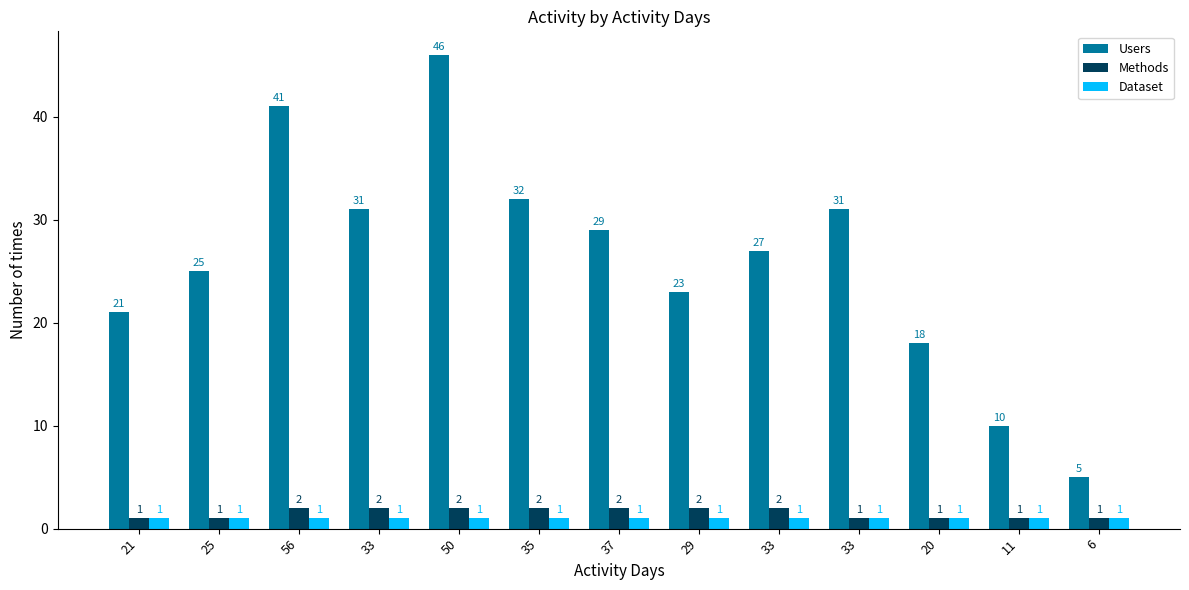

What is the difference between the maximum and minimum values in the Methods series?

1